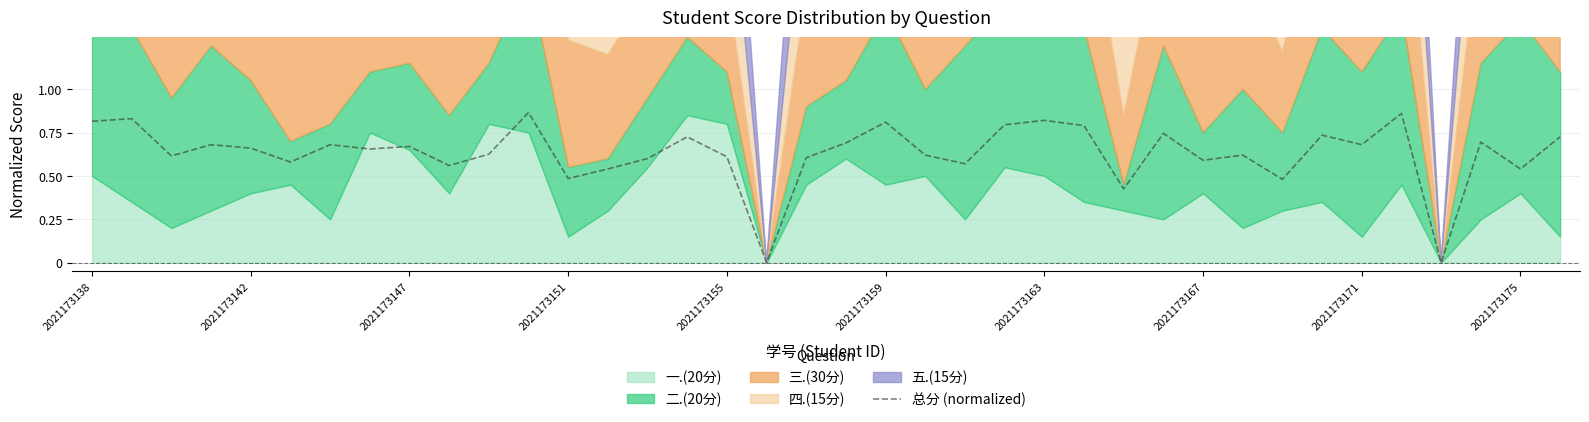

What is the difference between the maximum and minimum values?

0.9